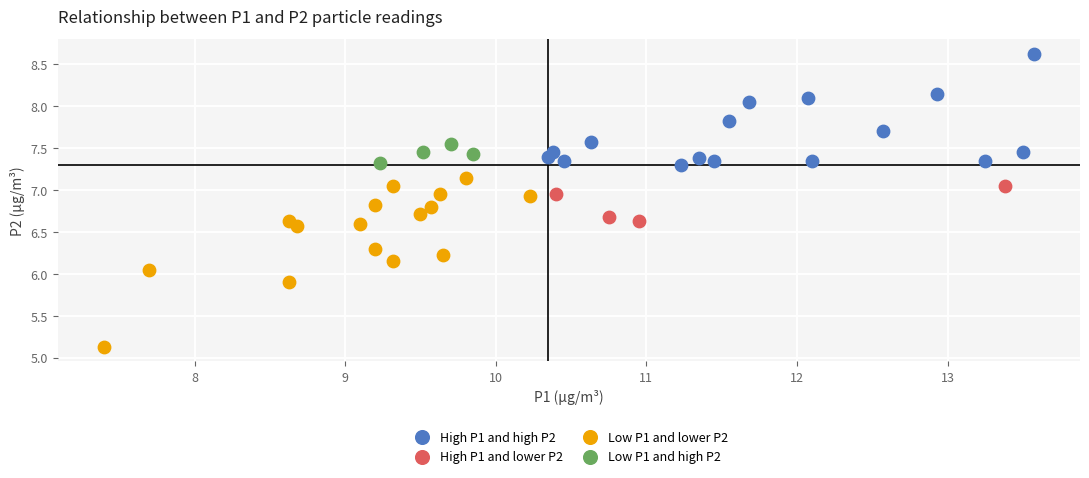

Which series has the widest spread of Y values?

Low P1 and lower P2